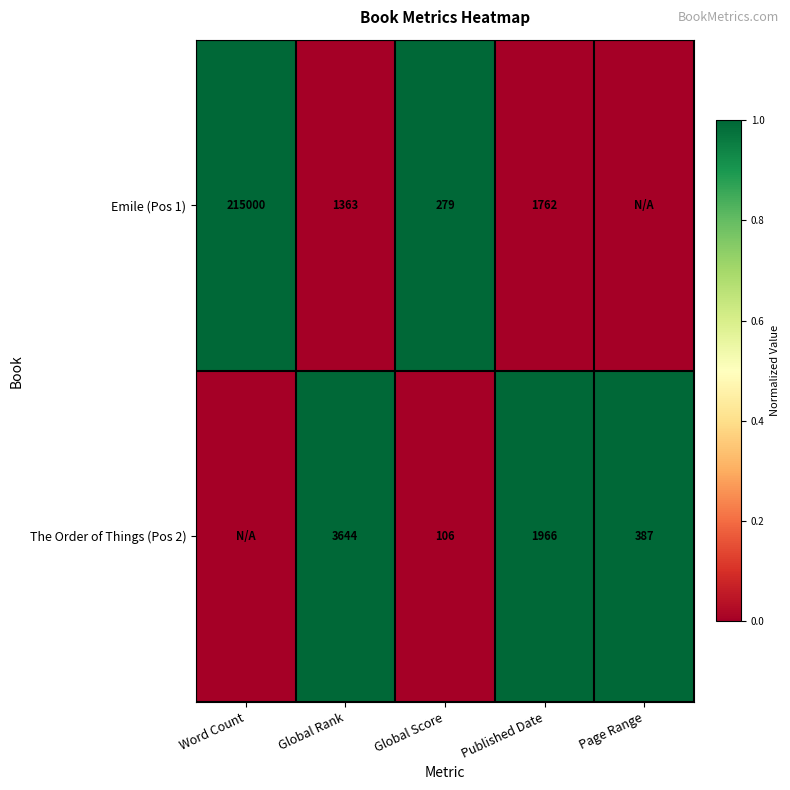

Between Global Score and Published Date, which series saw the biggest shift?

The Order of Things (Pos 2)